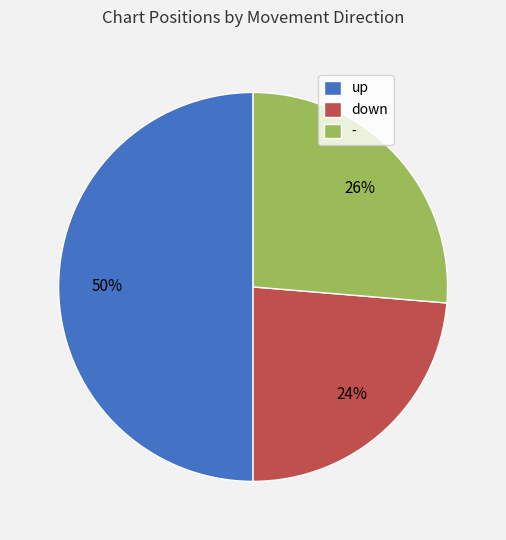

Which category has the smallest portion of the pie?

down